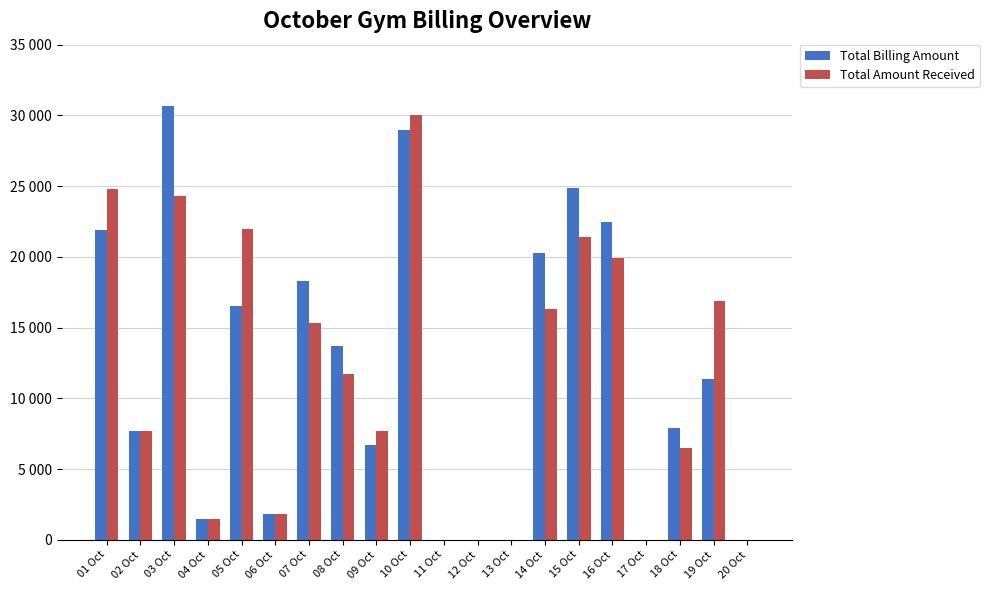

At which category is the sum across all series the highest?

10 Oct